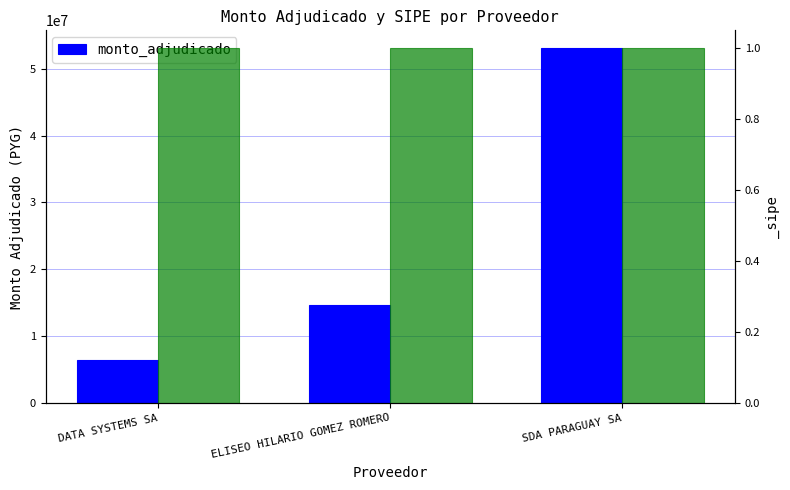

The value at DATA SYSTEMS SA is 4280460. True or false?

False